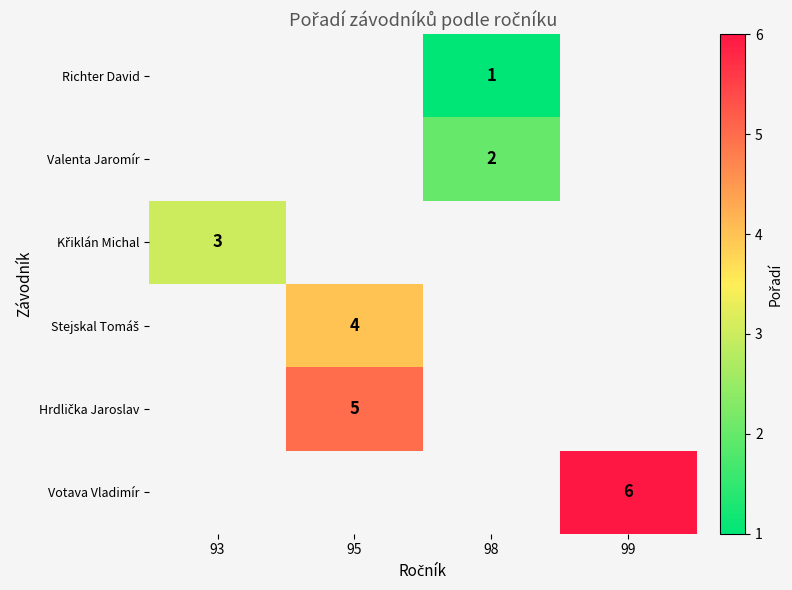

What is the spread (max minus min) of values at 98?

1.0